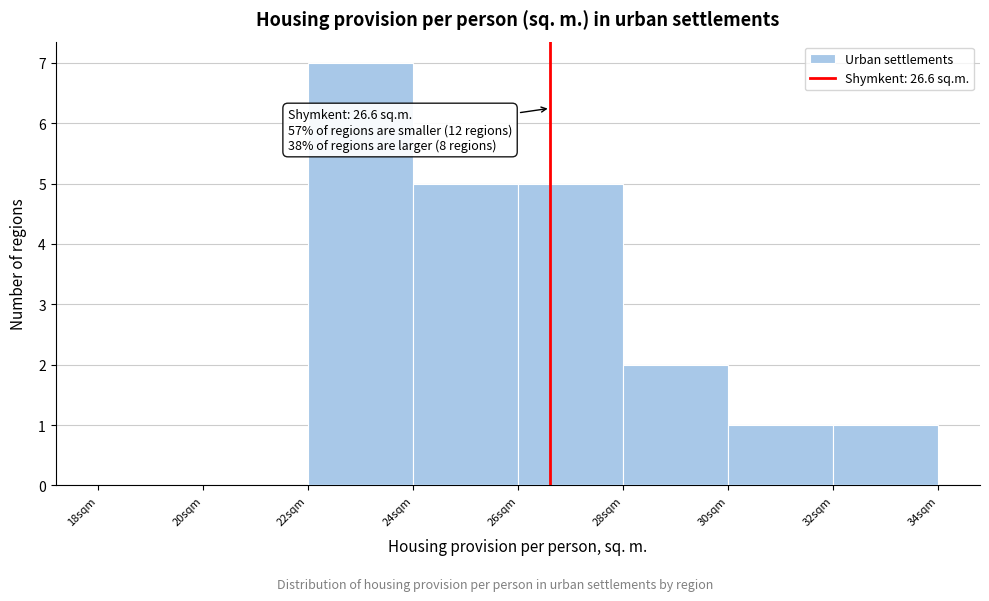

Over which range of the x-axis is the bar tallest?

22 to 24